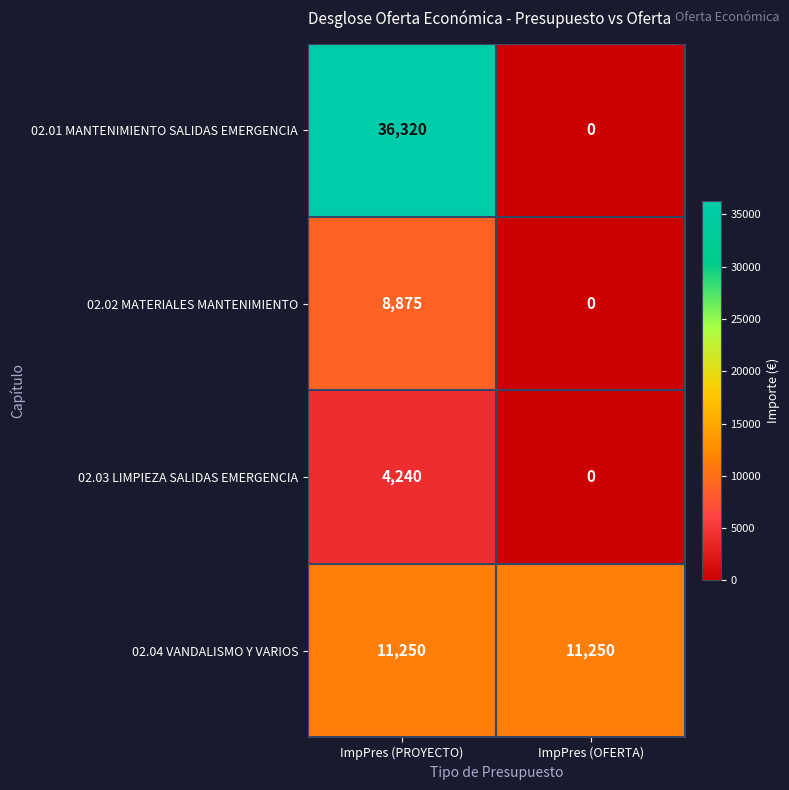

What is the sum of all 02.01 MANTENIMIENTO SALIDAS EMERGENCIA values?

36320